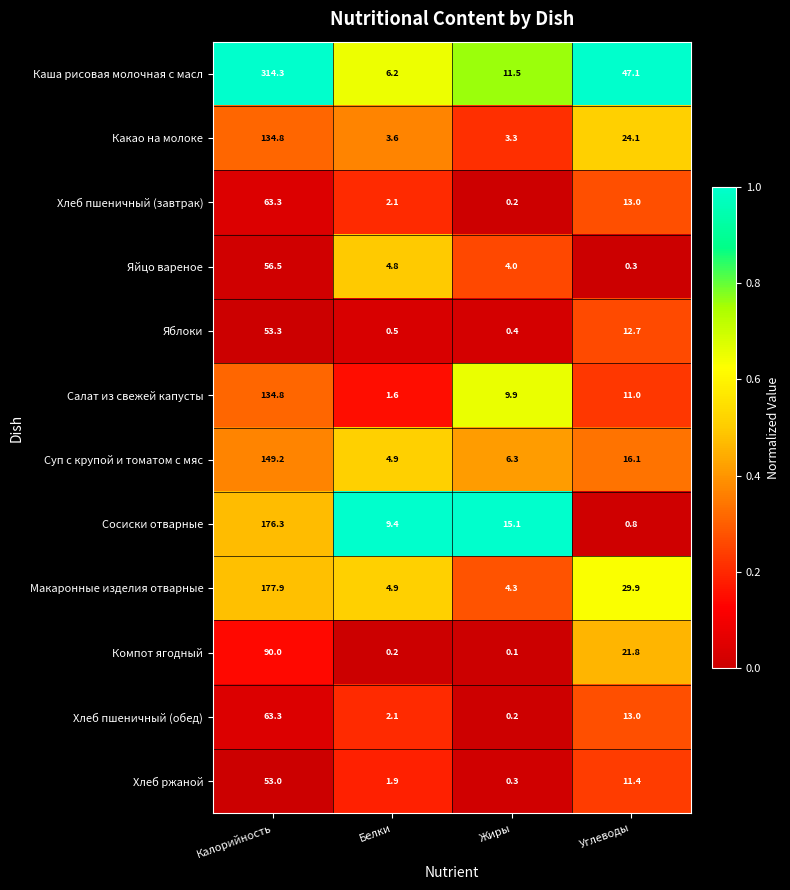

What is the sum of the Хлеб пшеничный (обед) values at Калорийность and Жиры?

63.5